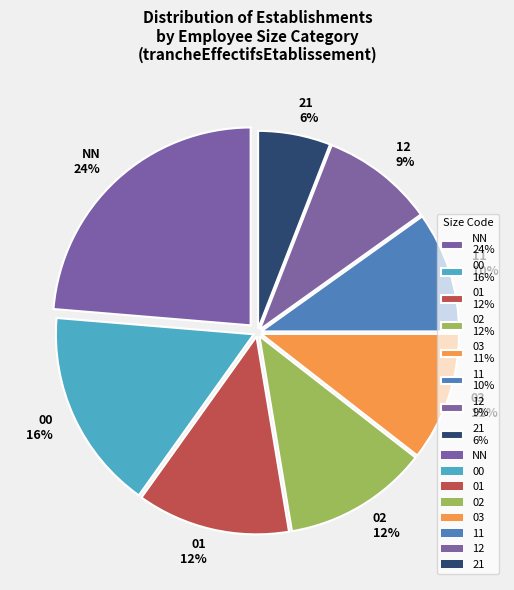

What percentage is the 12 slice, to the nearest percent?

9%